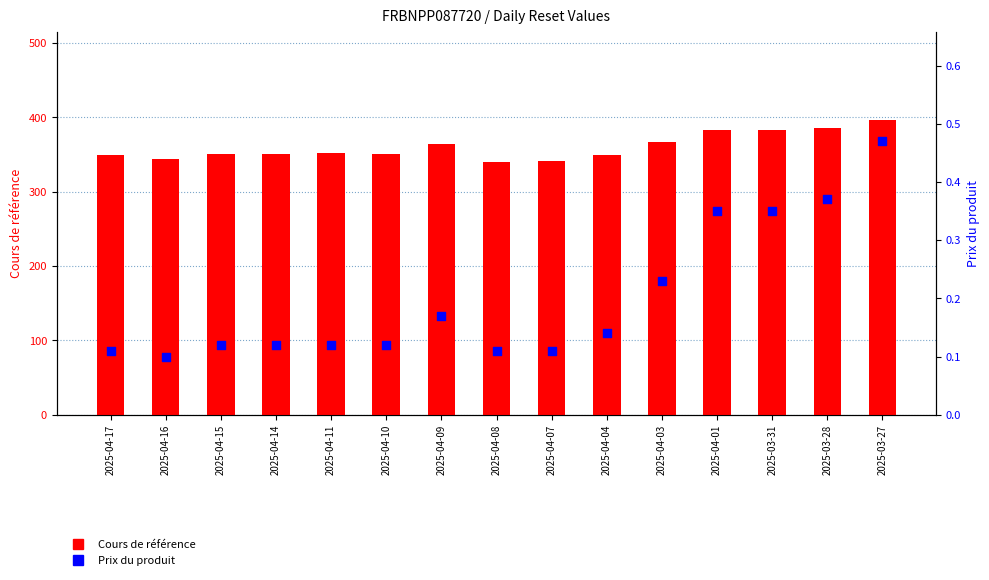

At how many categories does at least one series exceed 313?

15